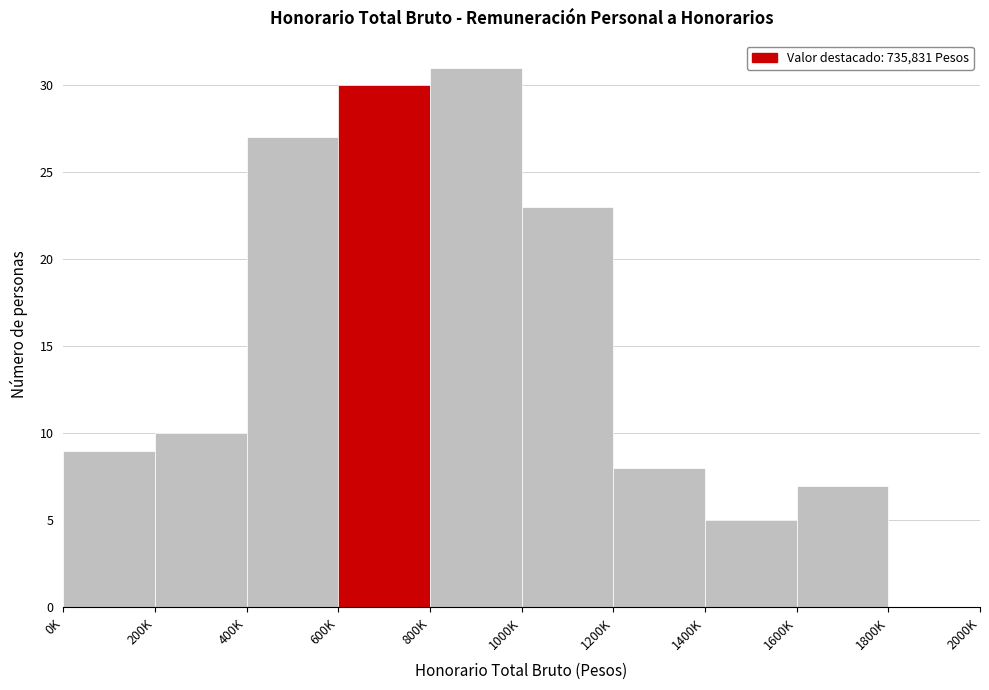

Reading left to right, list all the values displayed in this chart.

0K=9	200K=10	400K=27	600K=30	800K=31	1000K=23	1200K=8	1400K=5	1600K=7	1800K=0